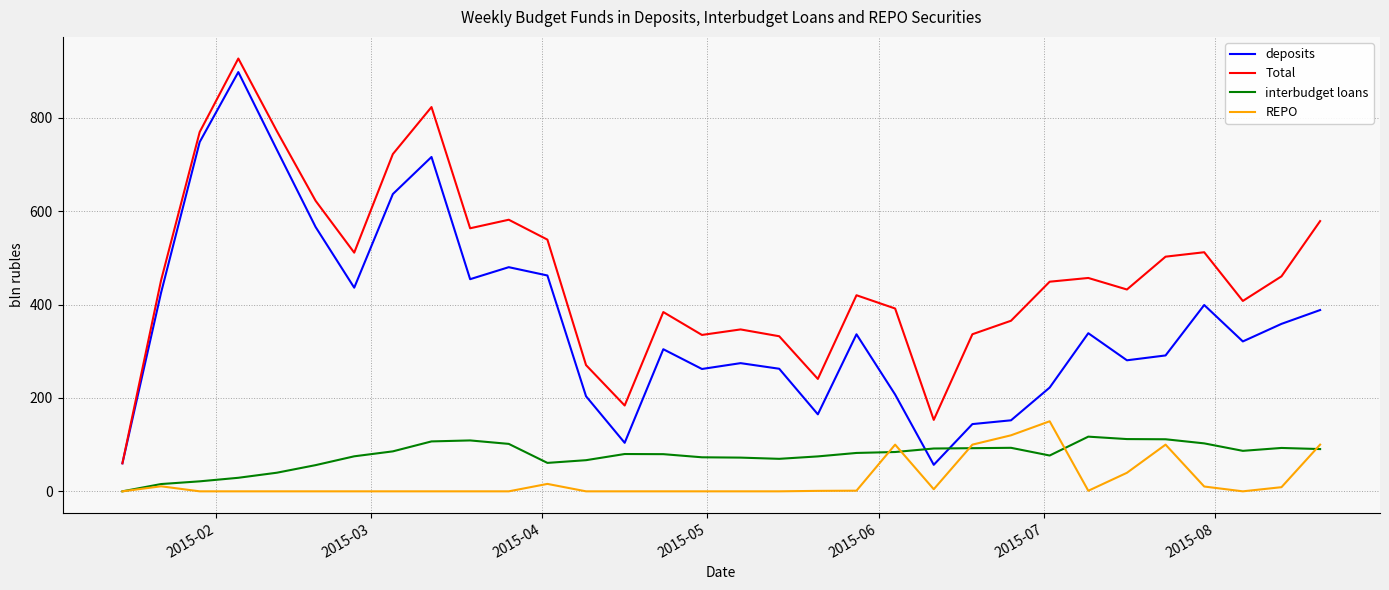

What are all the series names shown in the legend?

deposits, Total, interbudget loans, REPO